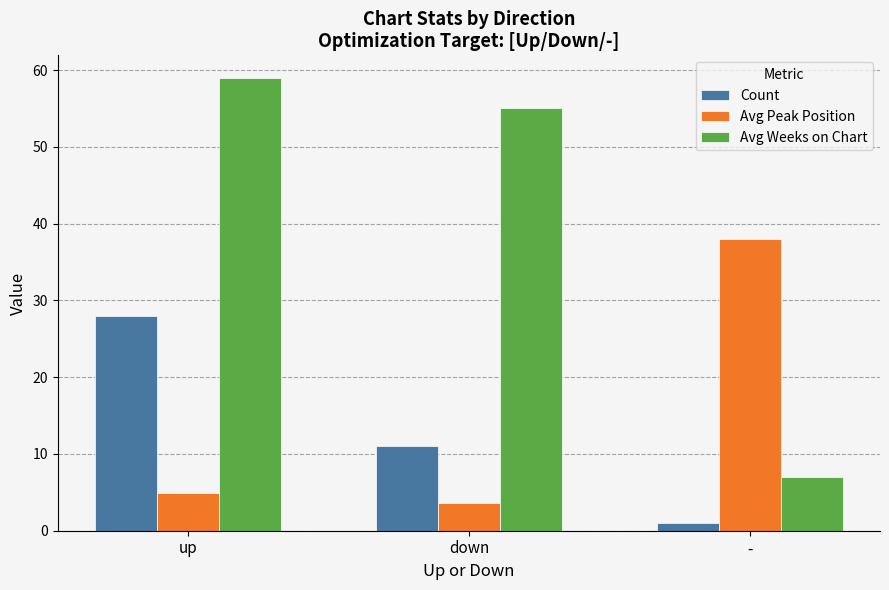

Which series has the largest total across all categories?

Avg Weeks on Chart